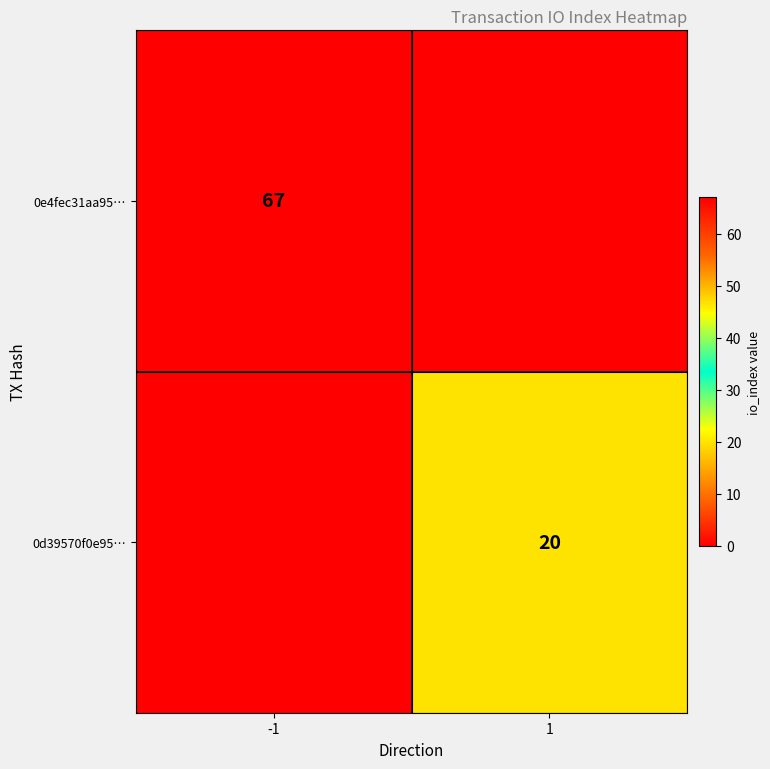

The value of 0d39570f0e95… at 1 is 34. True or false?

False